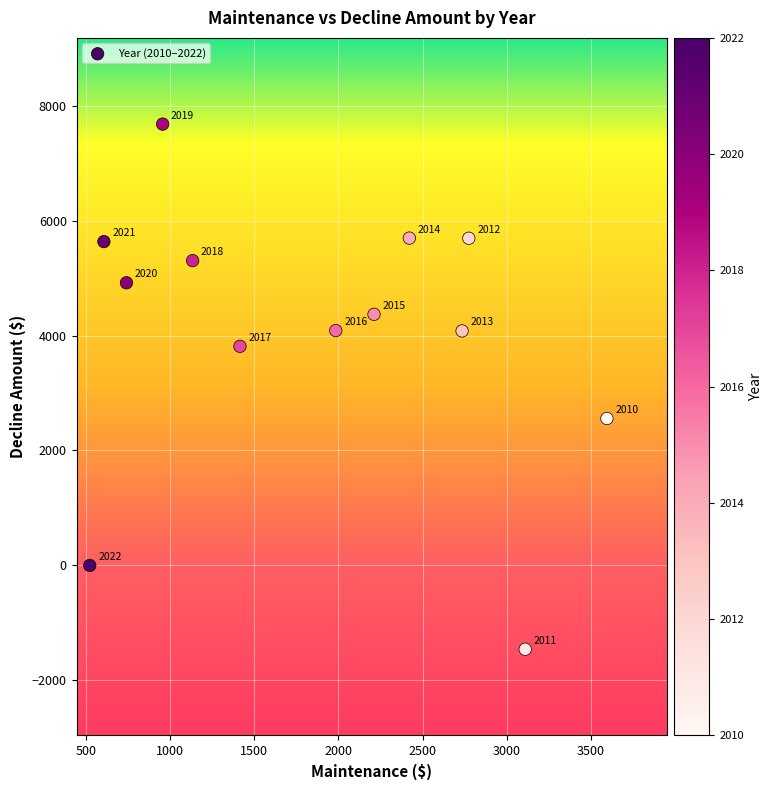

What Y value in the scatter plot is closest to 3110?

2557